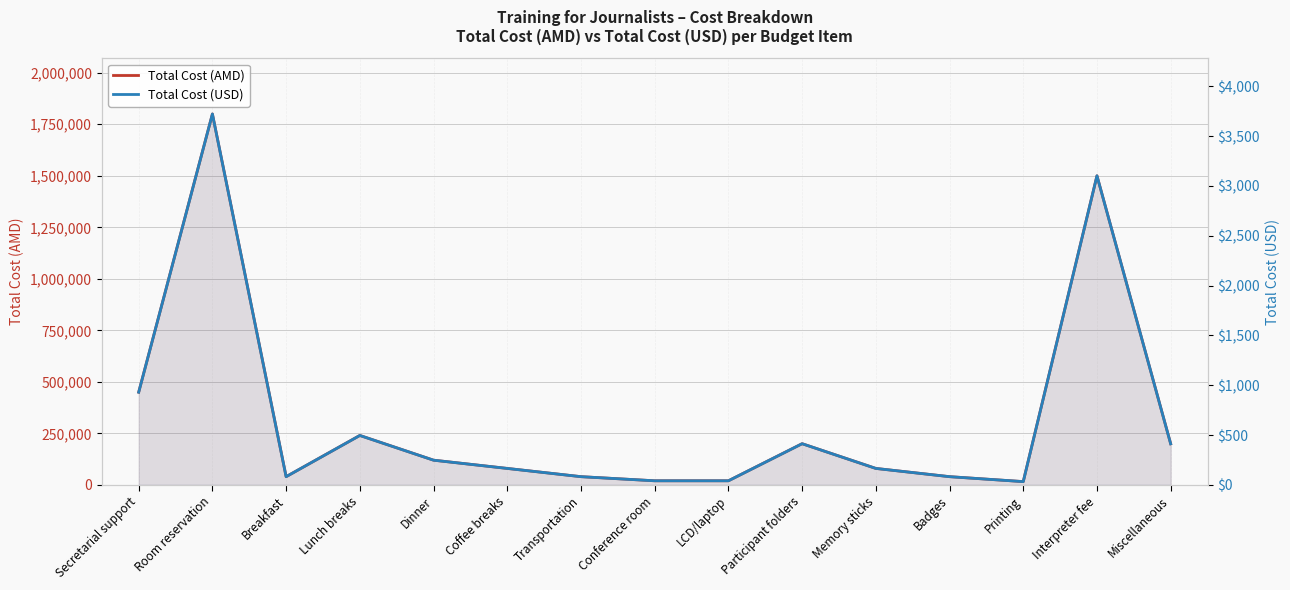

What is the spread (max minus min) of values at Printing?

15966.9